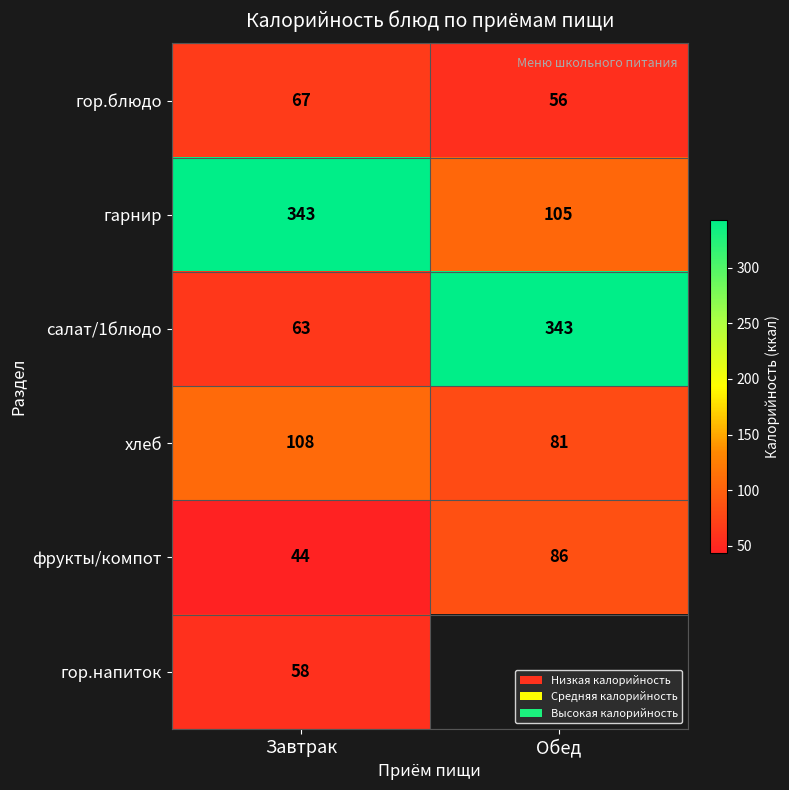

Rank the categories by салат/1блюдо value from lowest to highest.

Завтрак, Обед